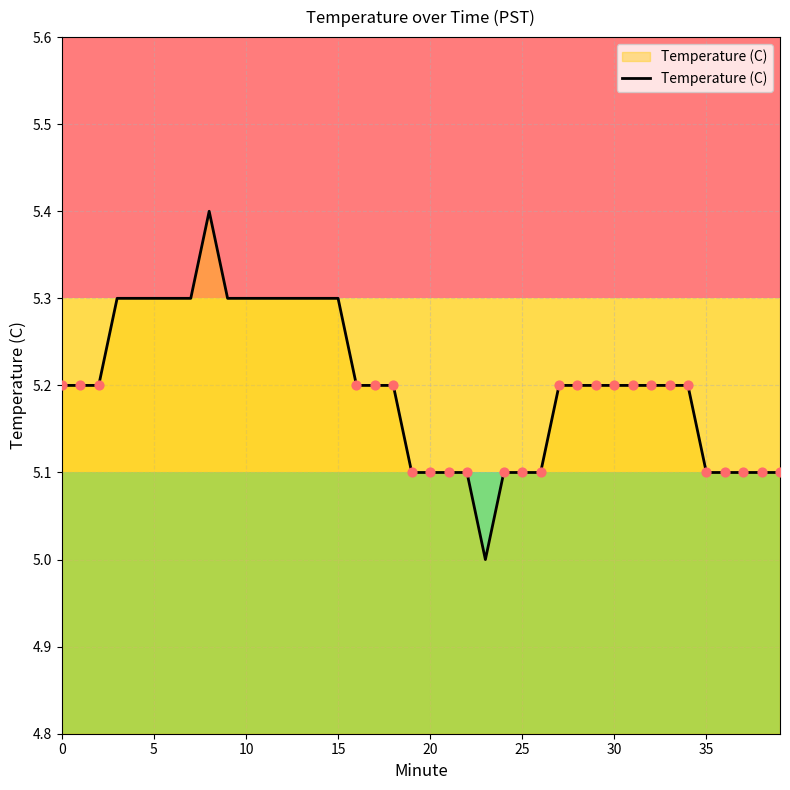

What is the difference between the maximum and minimum values?

0.4